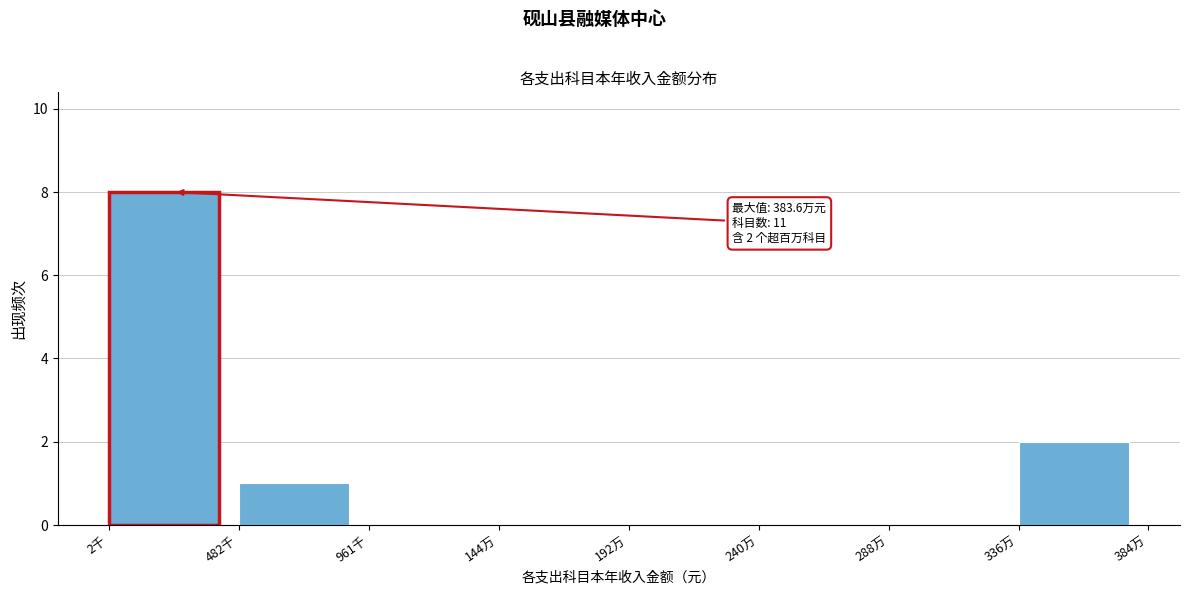

Reading left to right, extract all data points from this chart.

2千=8	482千=1	961千=0	144万=0	192万=0	240万=0	288万=0	336万=2